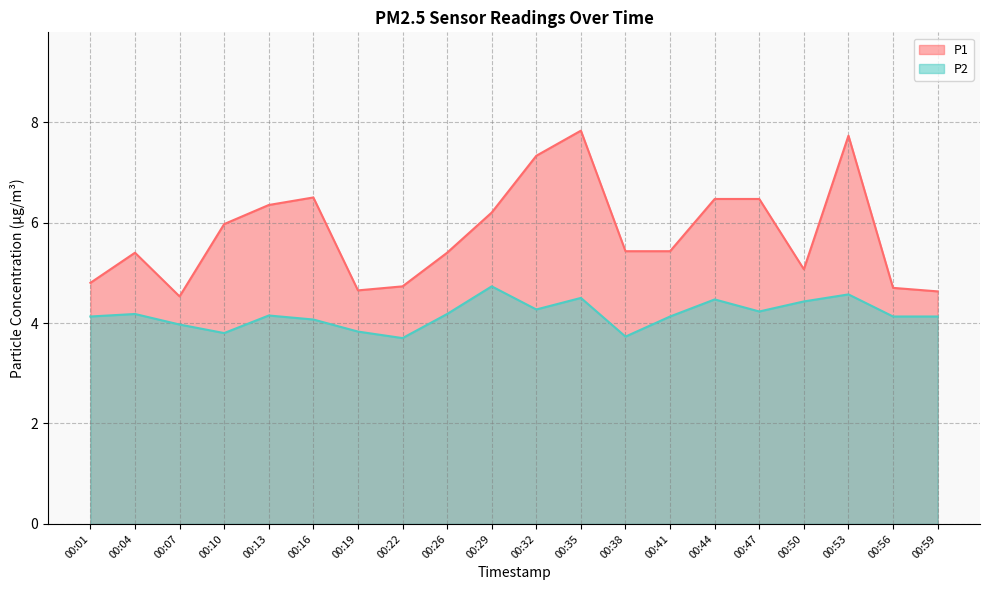

List the labels in order of P2 value, smallest first.

00:22, 00:38, 00:10, 00:19, 00:07, 00:16, 00:01, 00:41, 00:56, 00:59, 00:13, 00:04, 00:26, 00:47, 00:32, 00:50, 00:44, 00:35, 00:53, 00:29